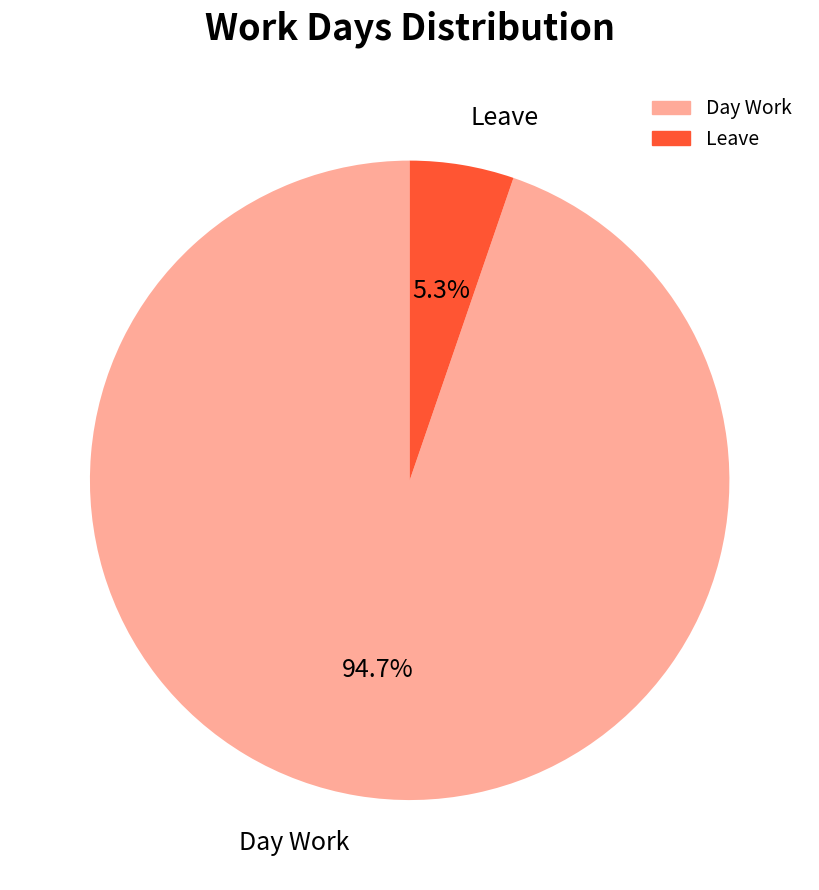

Is it true that Day Work is 99% of the pie?

False